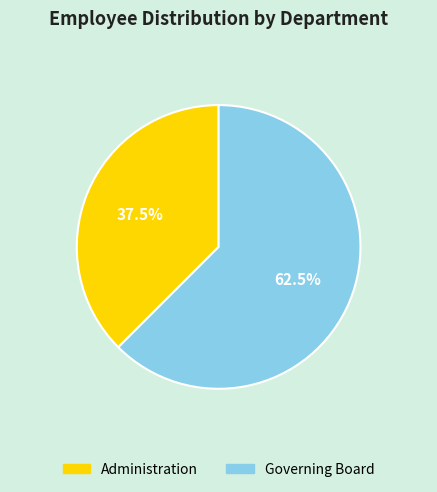

Which has a higher value, Administration or Governing Board?

Governing Board